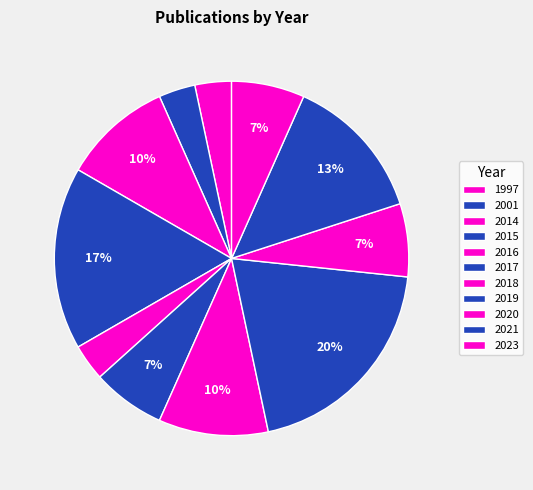

How many segments does this pie chart have?

11